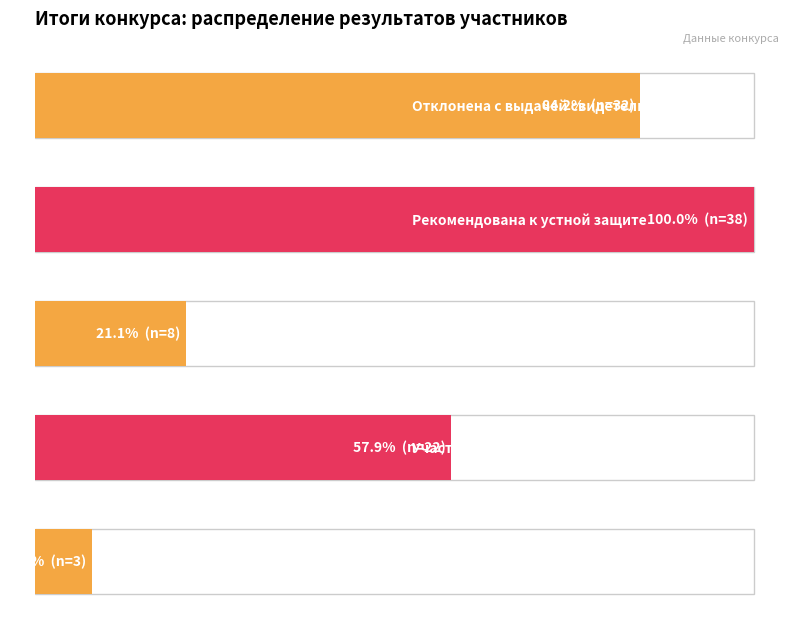

Is it true that Рекомендована к устной защите equals 38 at Победитель / Победители?

True